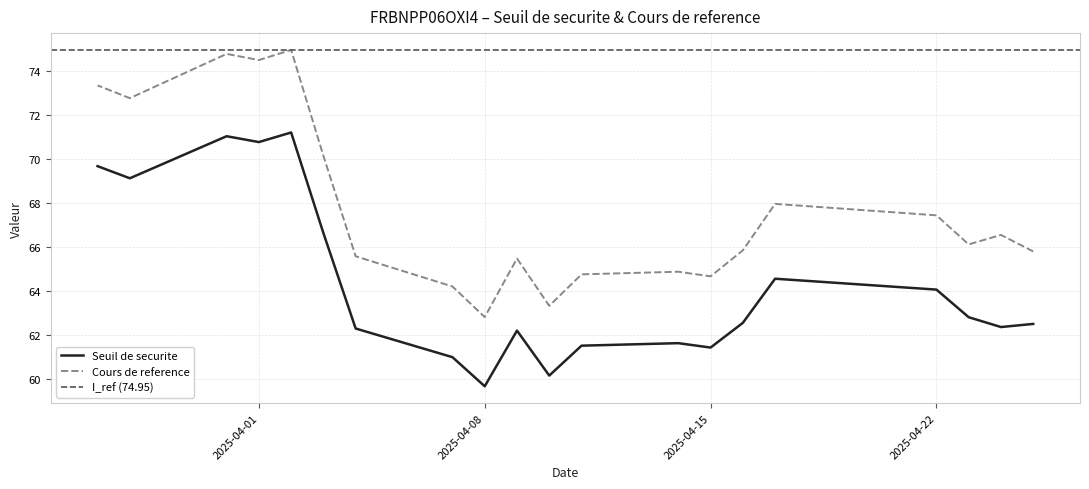

What is the sum of all Cours de reference values?

1355.9